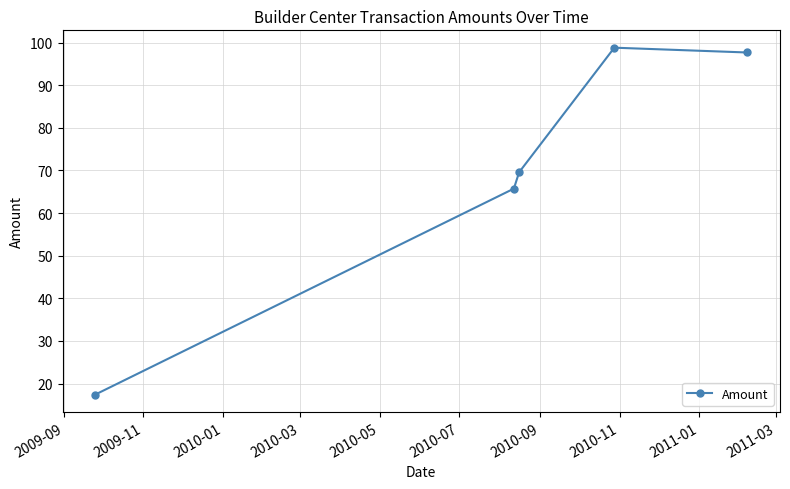

What is the sum of all values?

349.2